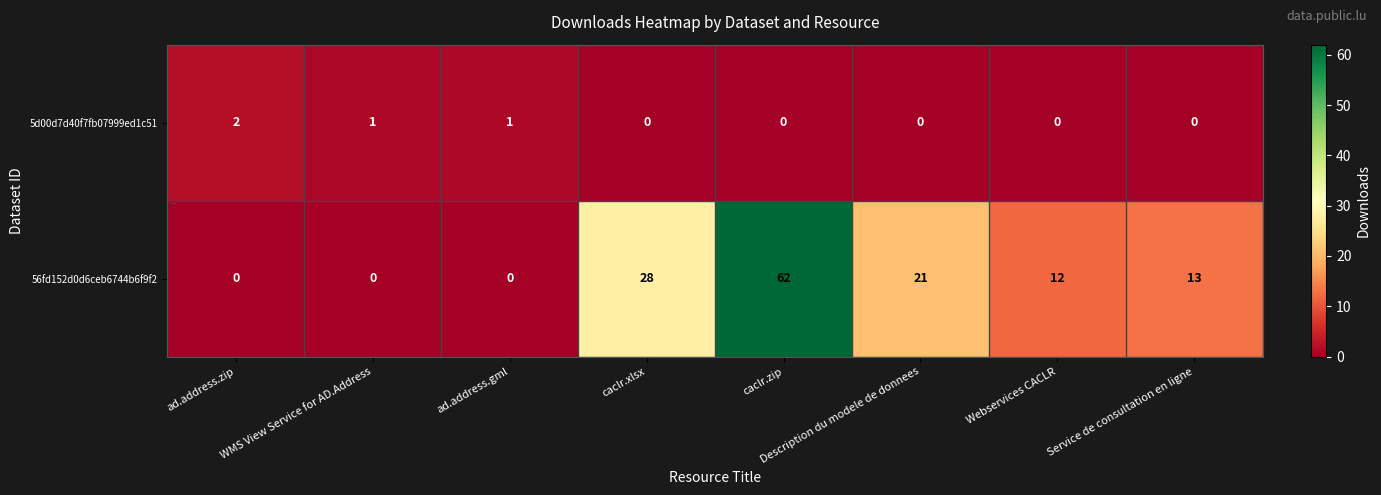

How many 56fd152d0d6ceb6744b6f9f2 values are between 0 and 28?

7